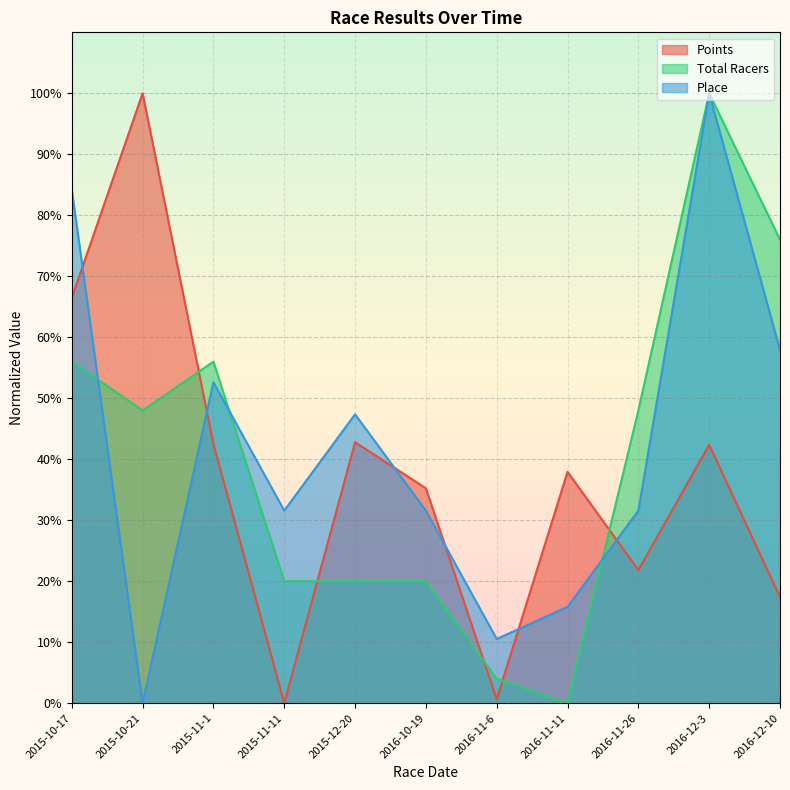

How many values in the Place series are below 31?

3